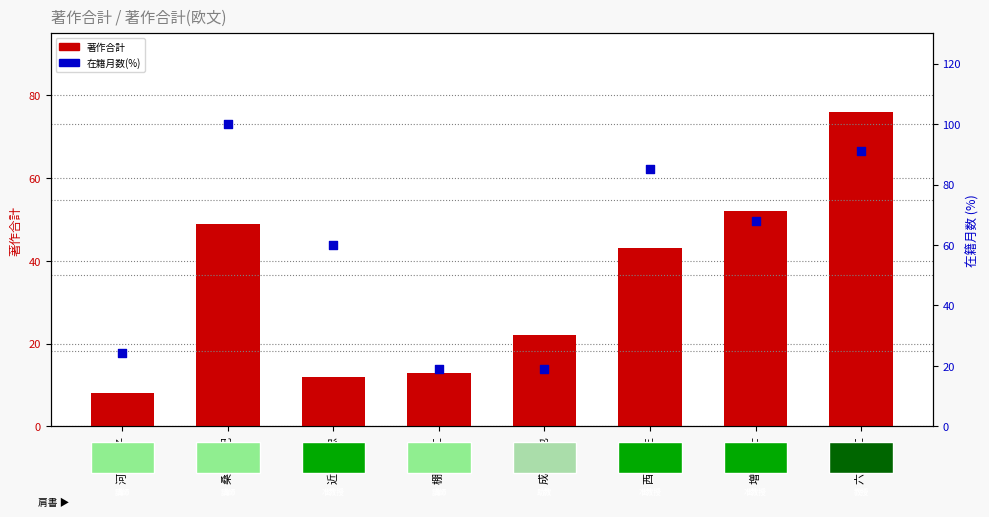

Is the value of 在籍月数(%) at 西田 憲生 greater than the value of 著作合計 at 河合 智子?

Yes